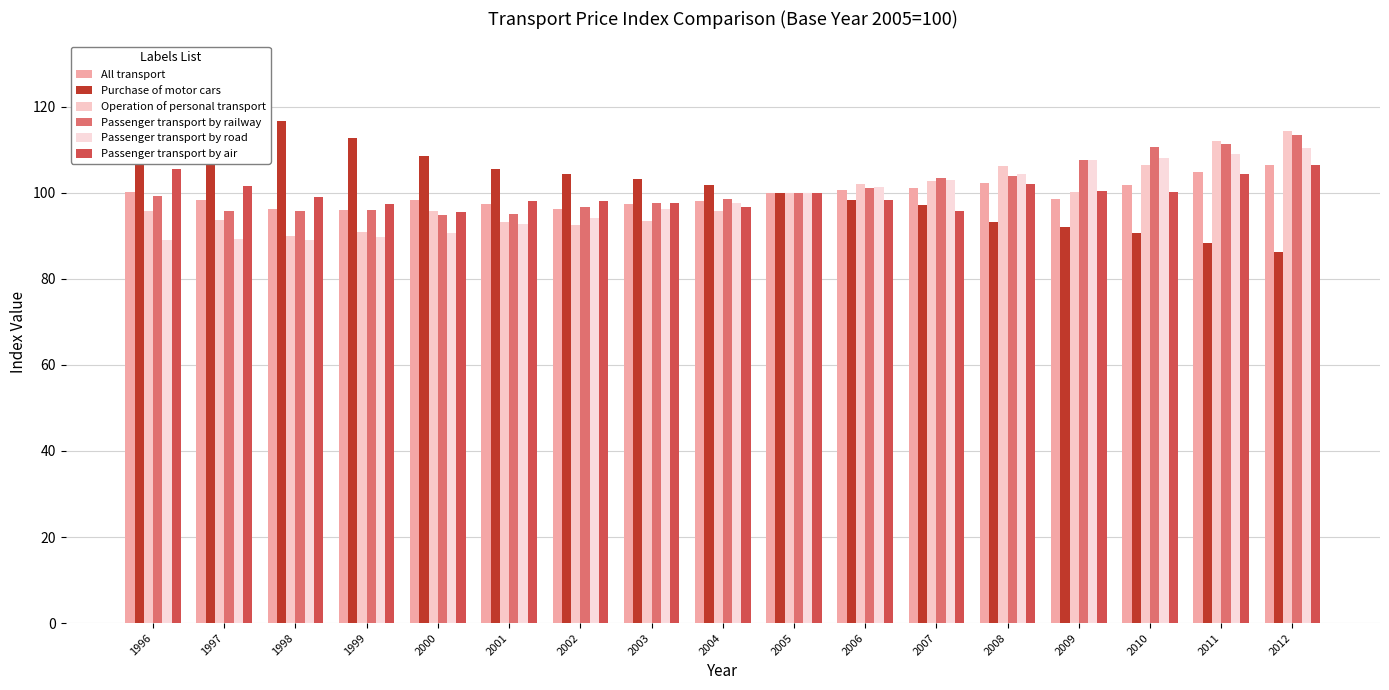

What is the spread (max minus min) of values at 2011?

23.6